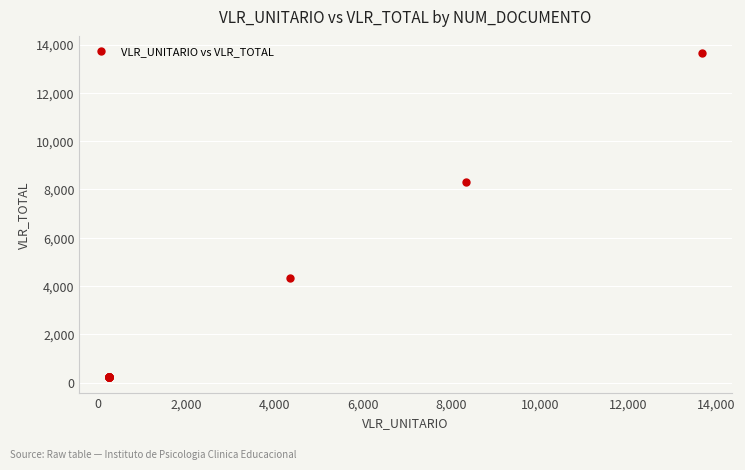

What Y value in the scatter plot is closest to 6955?

8325.0